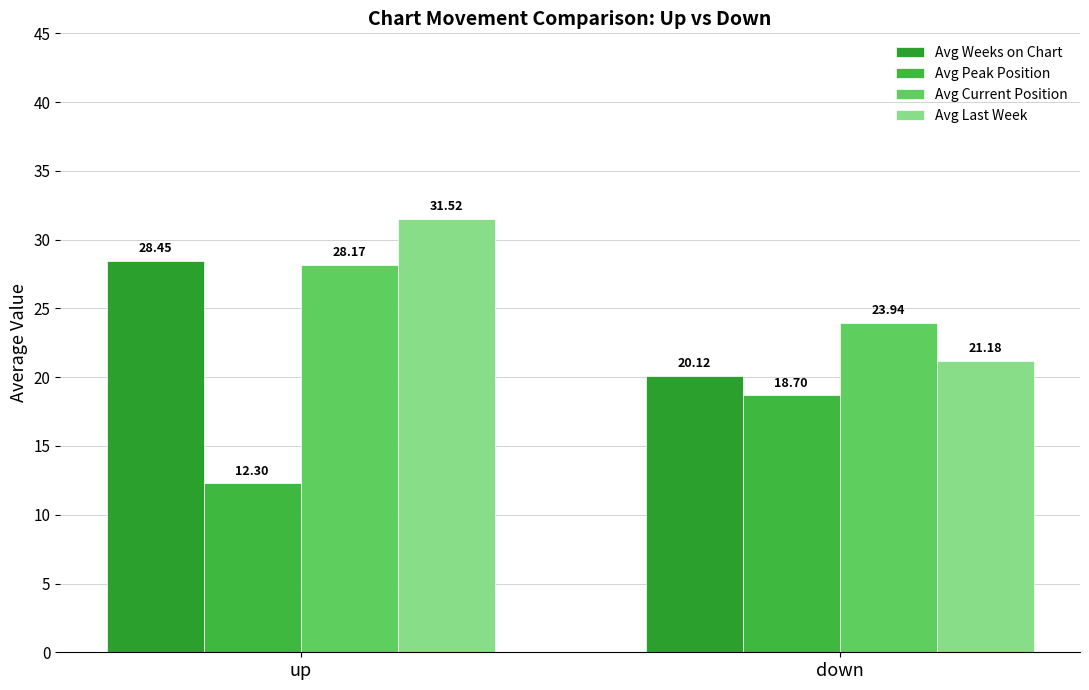

What is the label of the 1st bar from the right?

down